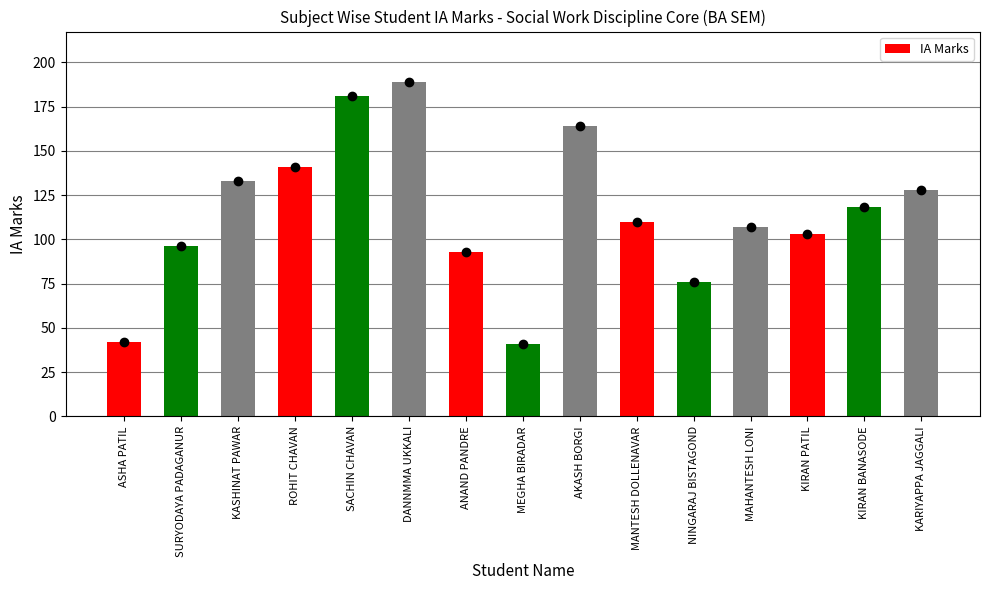

Reading left to right, transcribe all the data shown in this chart.

42	96	133	141	181	189	93	41	164	110	76	107	103	118	128